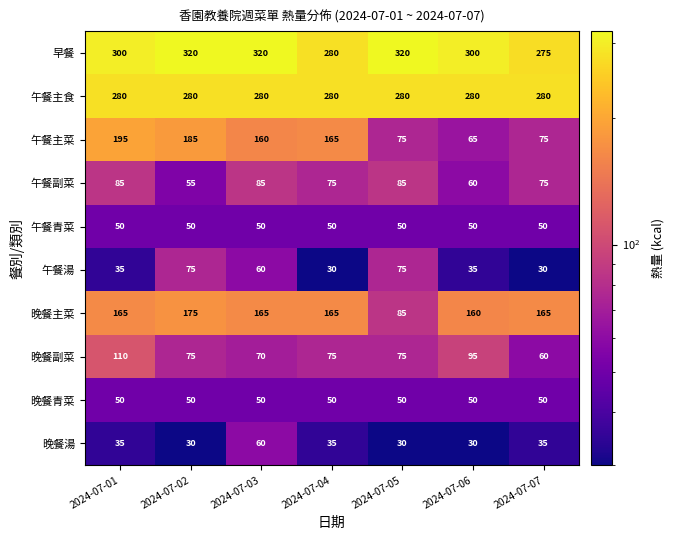

How many series are shown in this chart?

10